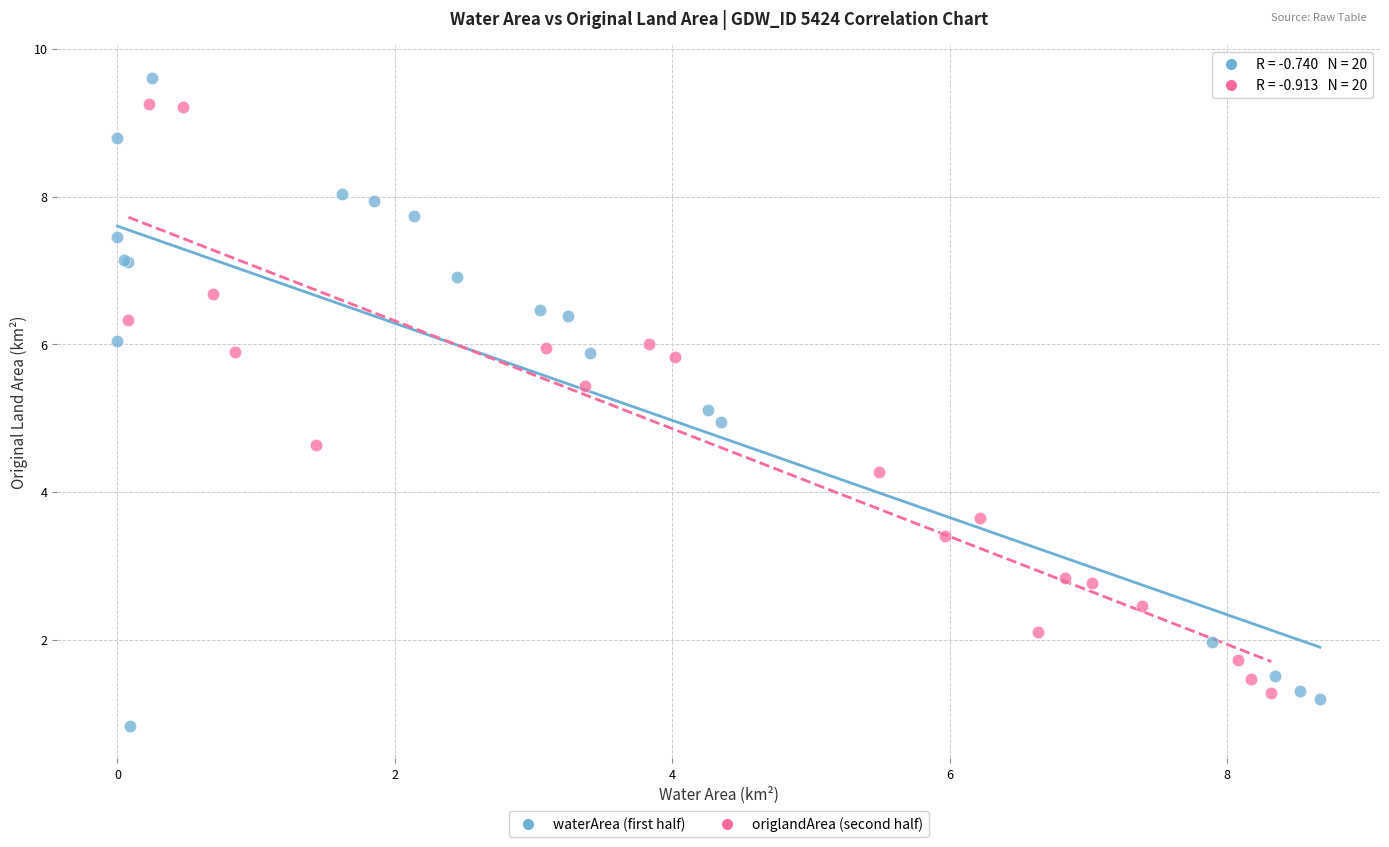

Which series reaches the maximum Y coordinate?

waterArea (first half)